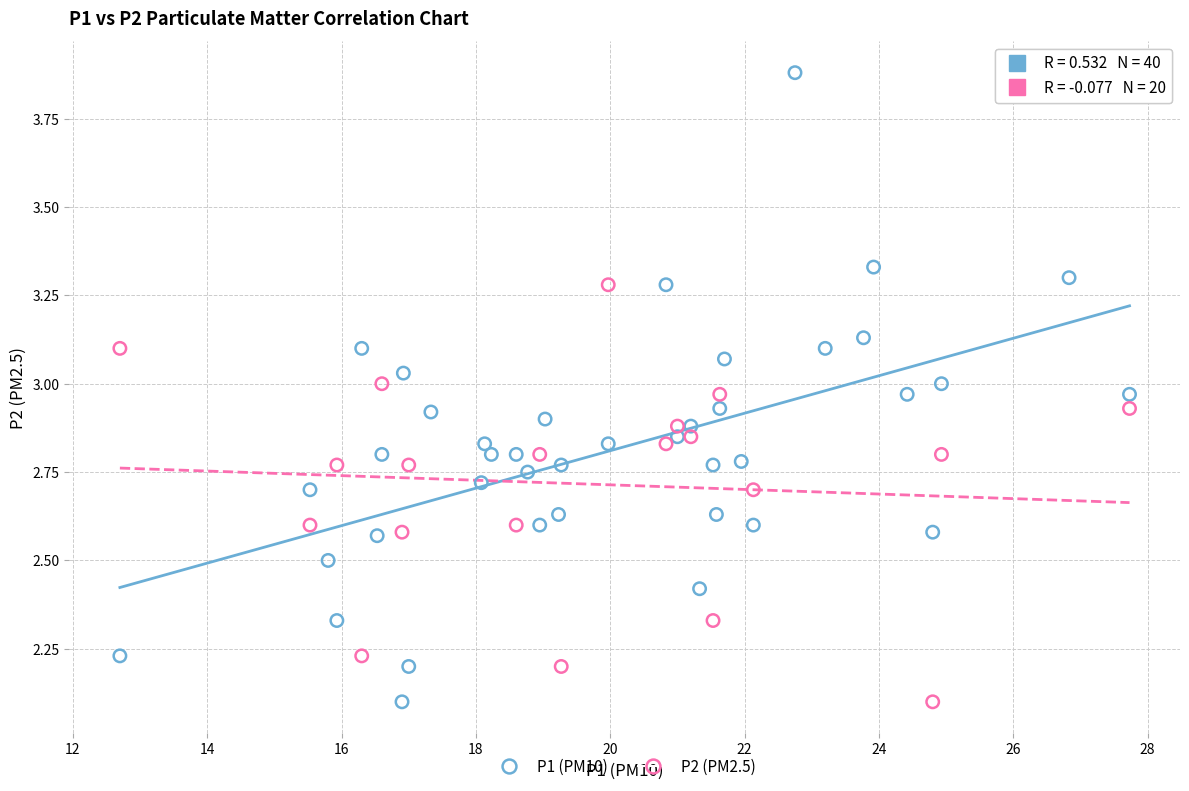

Which series has the largest Y range (max minus min)?

P1 (PM10)